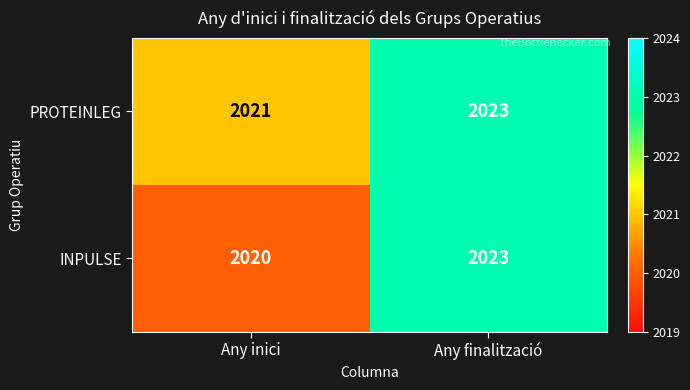

What is the difference between the maximum and minimum values in the INPULSE series?

3